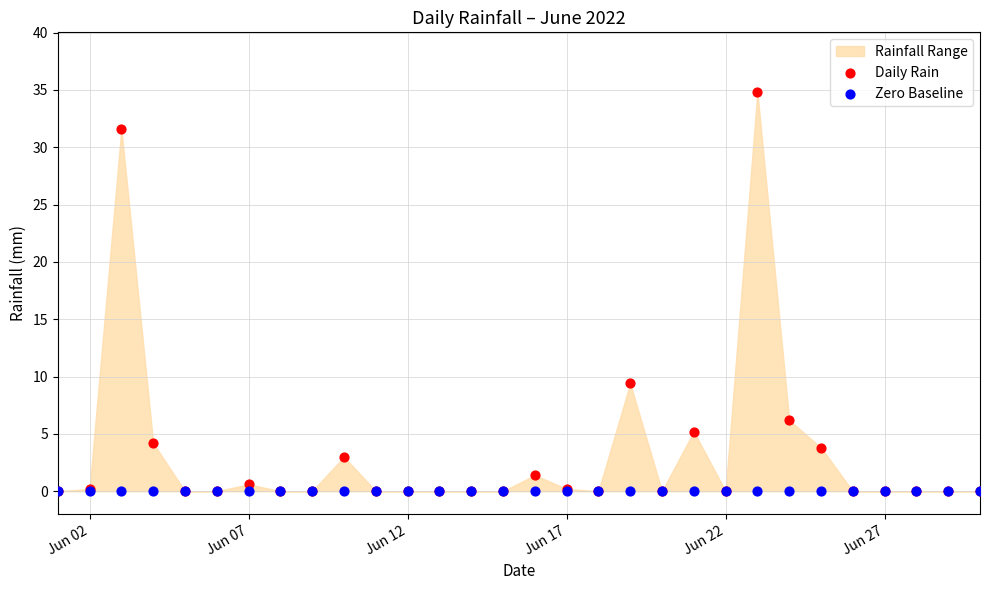

Which series contains the highest Y value?

Daily Rain